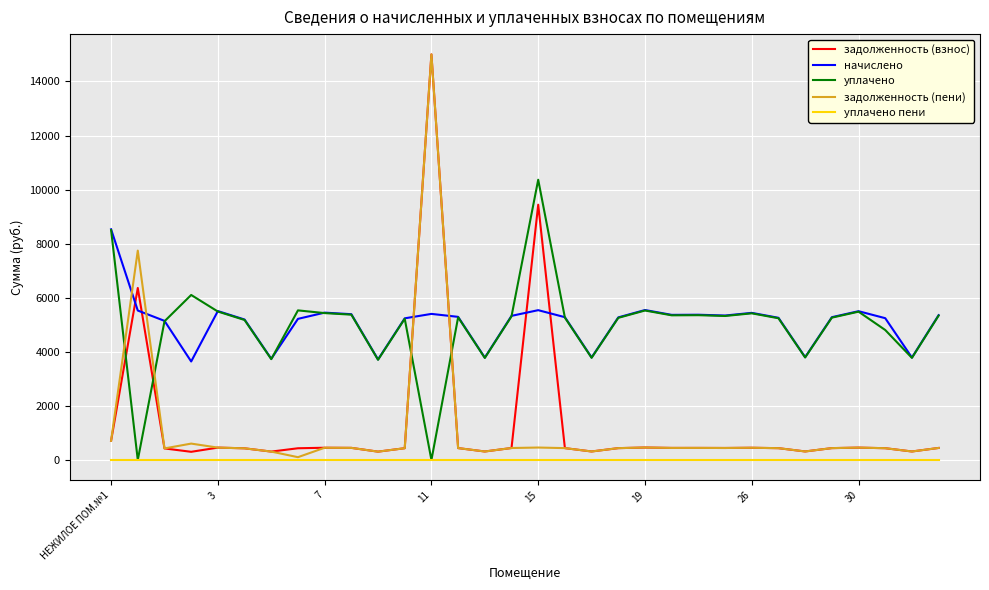

How many lines are shown in the chart?

5